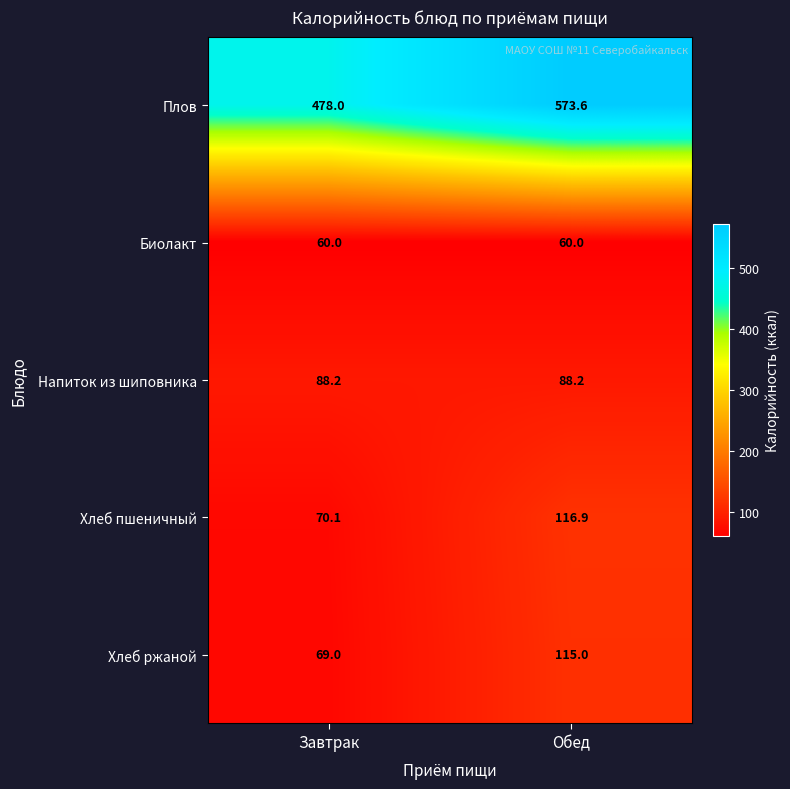

At which label does Плов reach its peak?

Обед